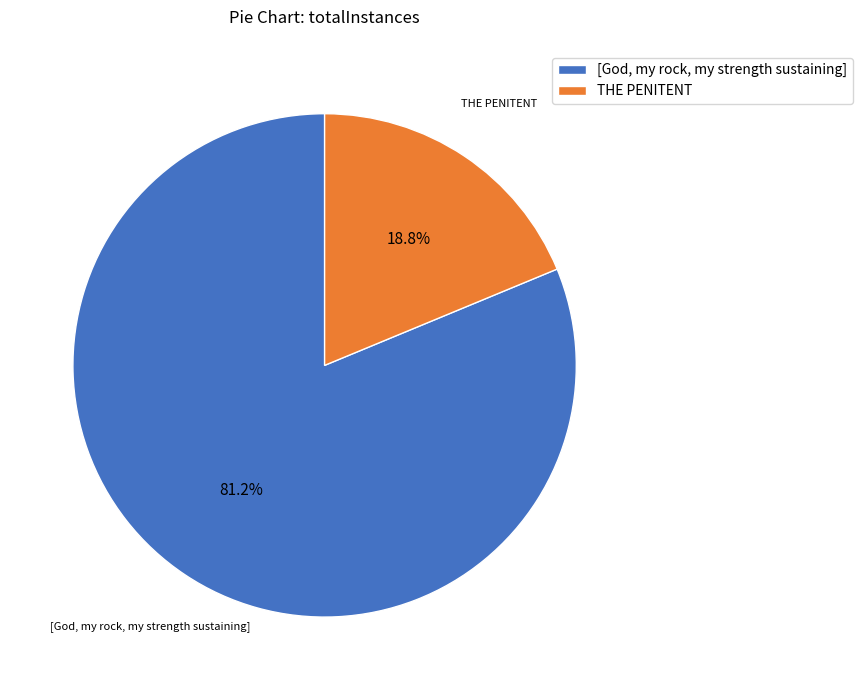

Count the number of slices in the pie.

2